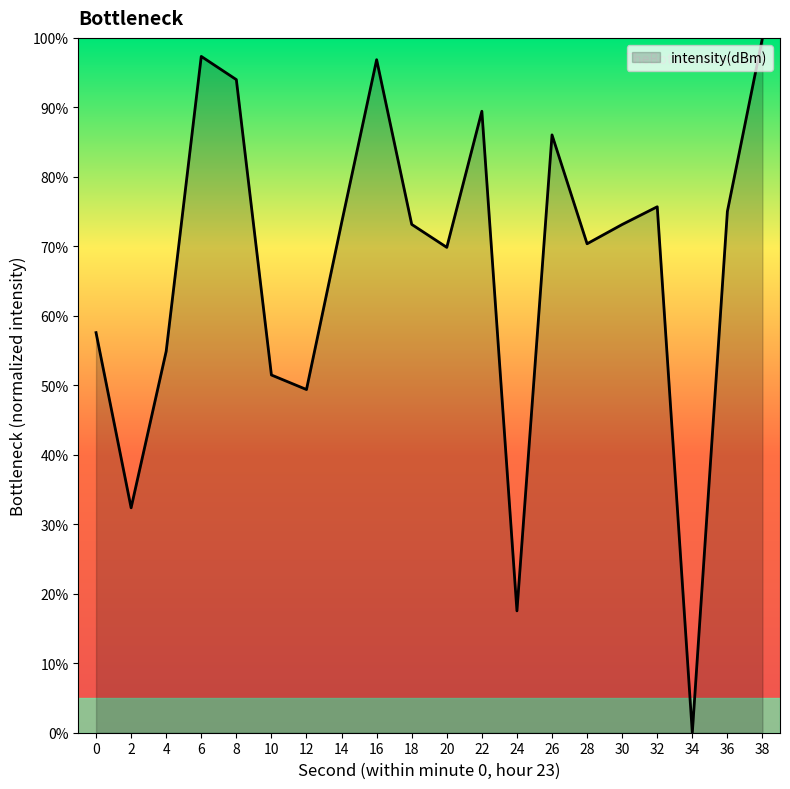

What is the difference between the second highest and second lowest values?

79.8